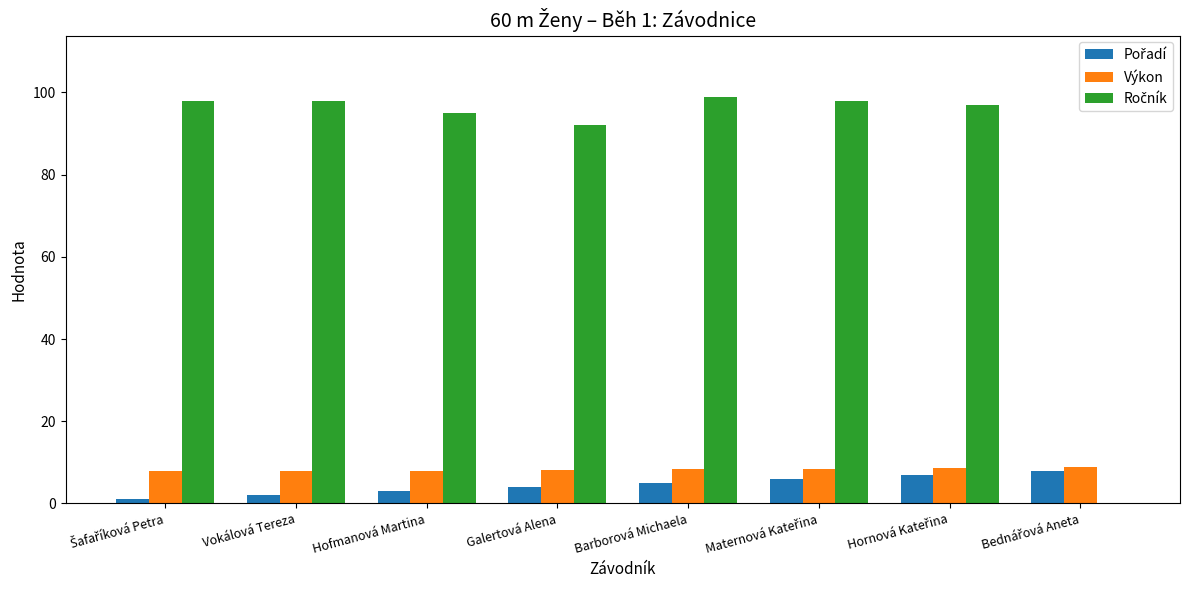

How many data points does each series have?

8